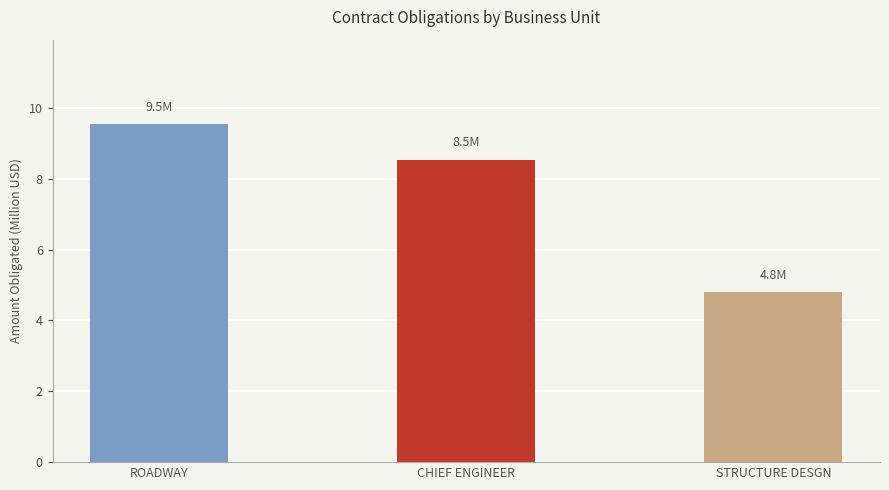

Are the bars horizontal?

No